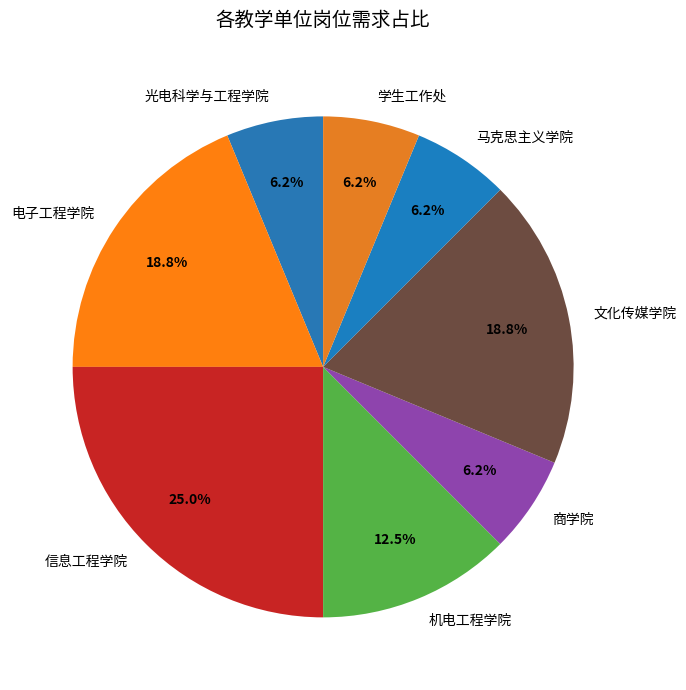

How many slices are in this pie chart?

8